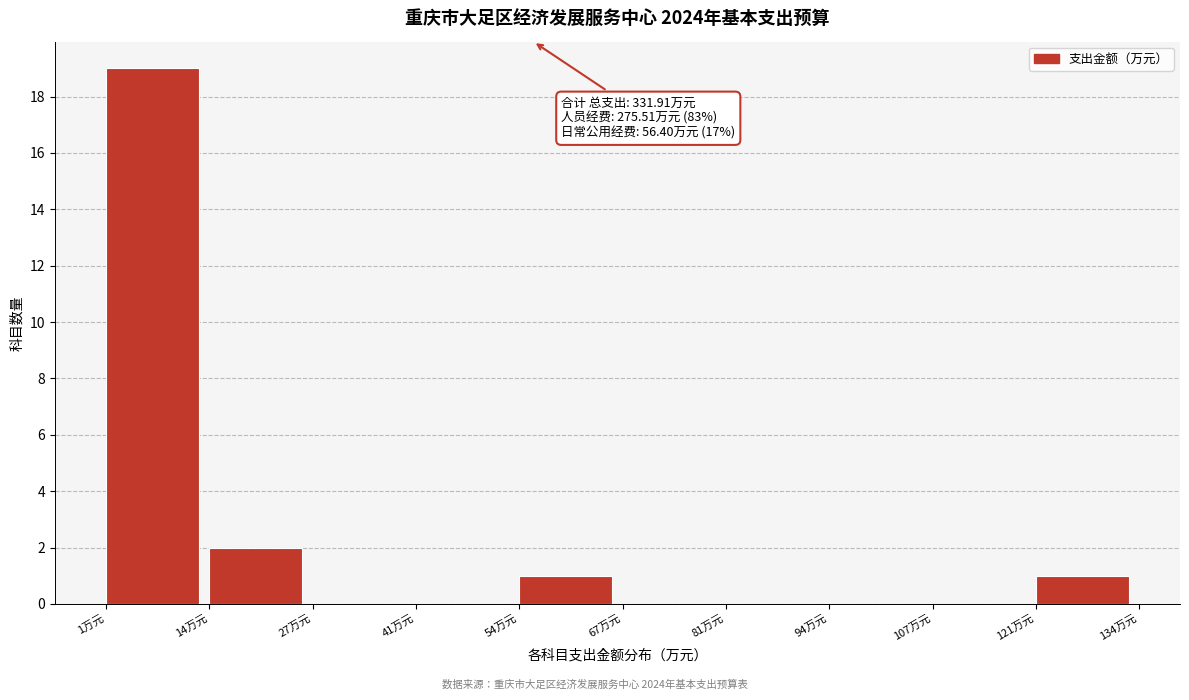

Over which range of the x-axis is the bar tallest?

2 to 14